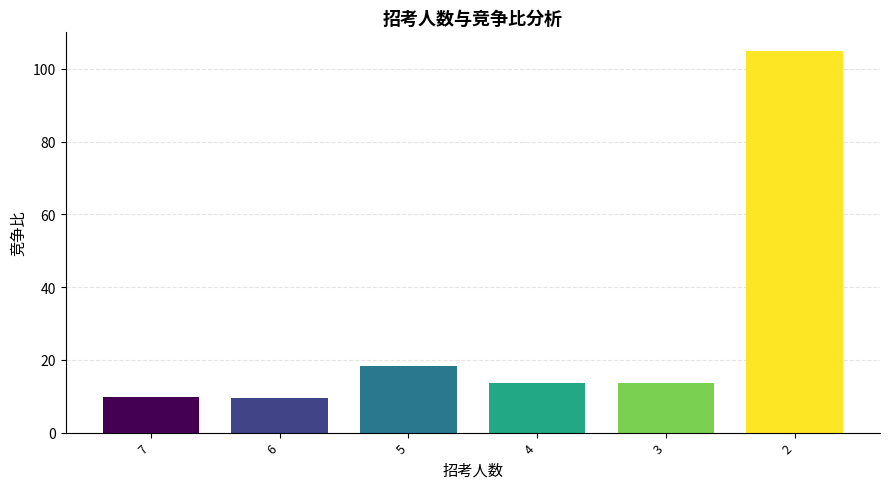

Does the chart contain any negative values?

No